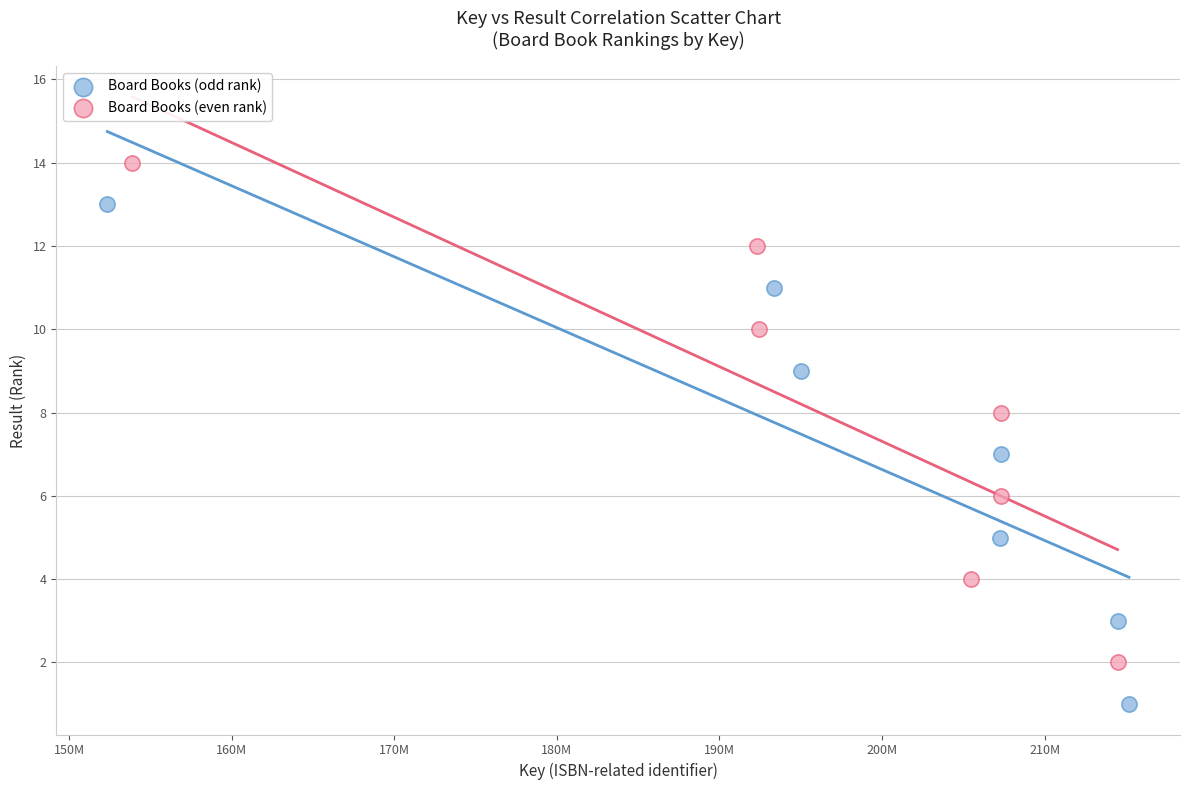

What are all the series names shown in the legend?

Board Books (odd rank), Board Books (even rank)